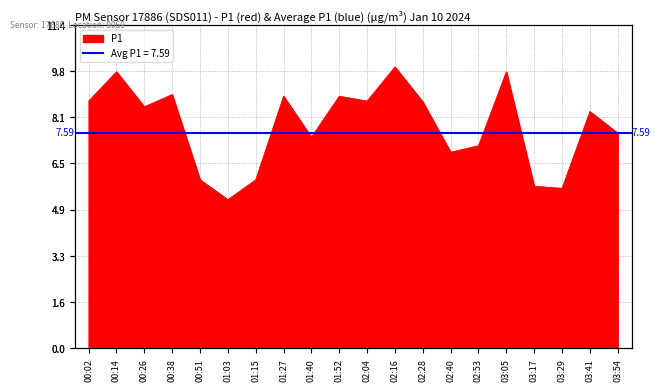

What position from the right is 00:38?

17